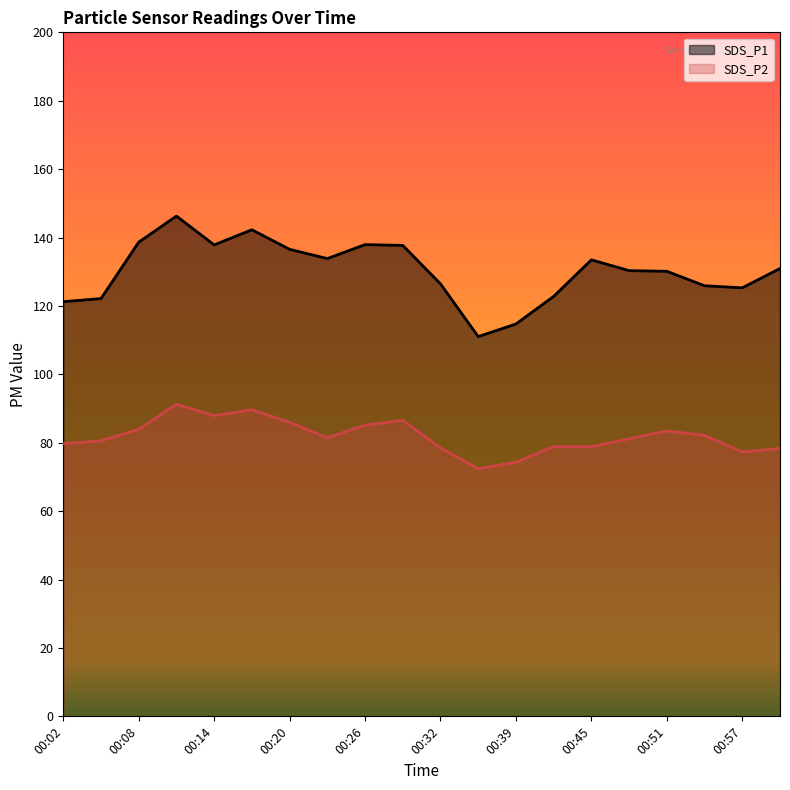

List the series in order of their overall mean, highest first.

SDS_P1, SDS_P2